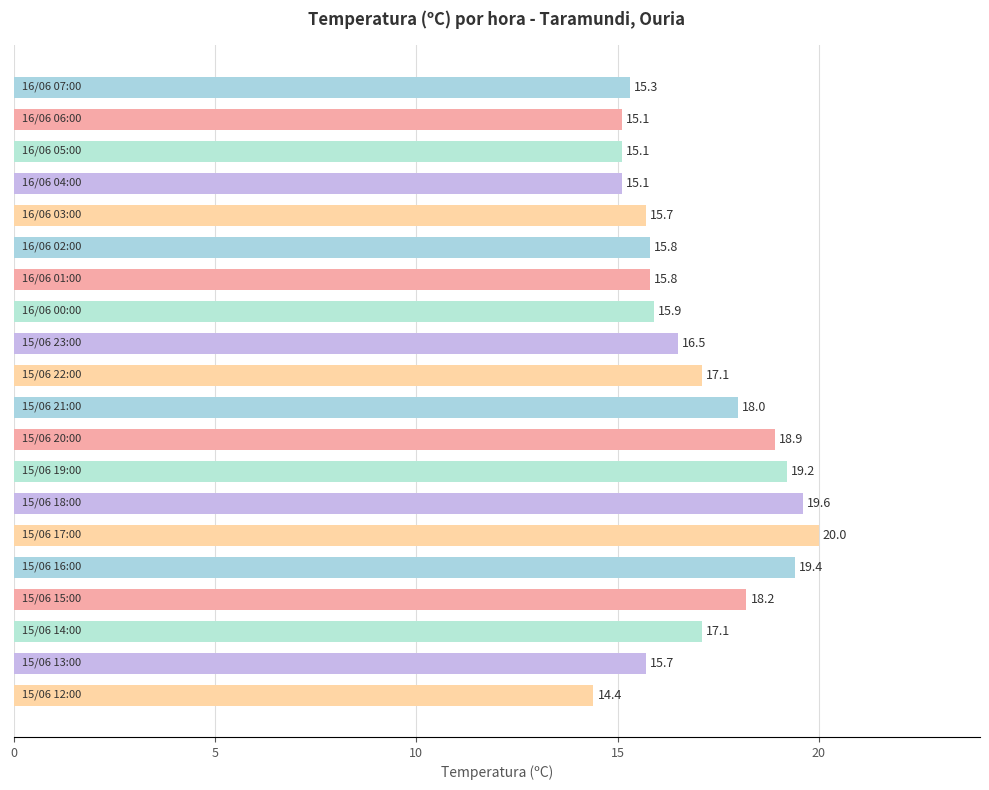

What is the difference between the maximum and minimum values?

5.6